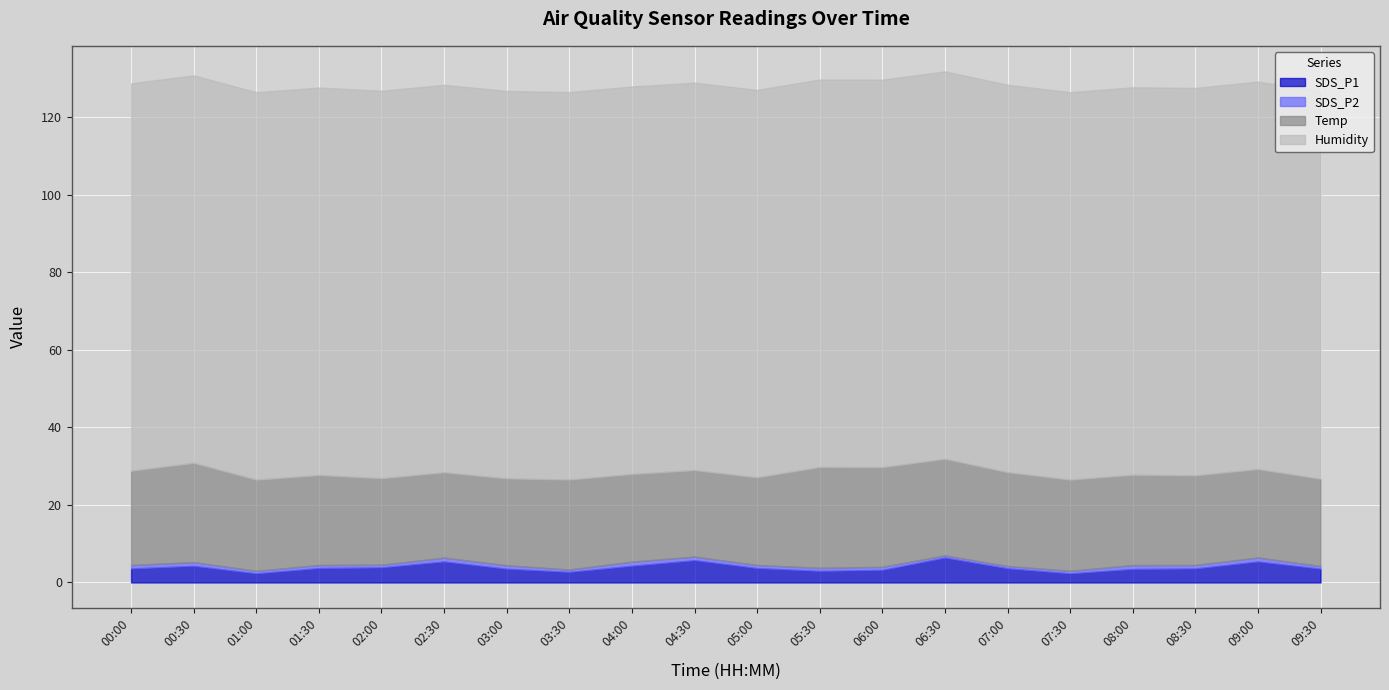

What is the difference between the SDS_P2 values at 05:30 and 03:00?

0.1